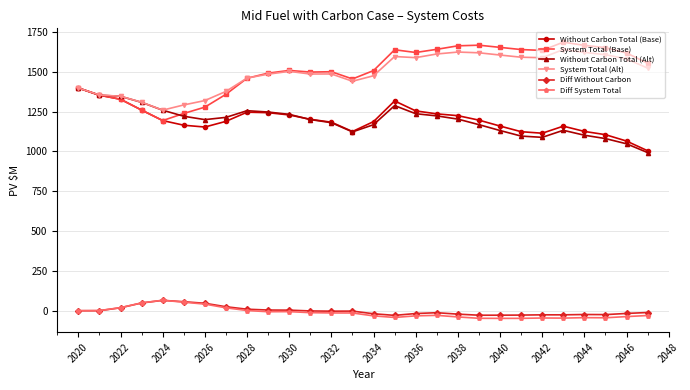

What is the maximum value for Diff Without Carbon?

65.0